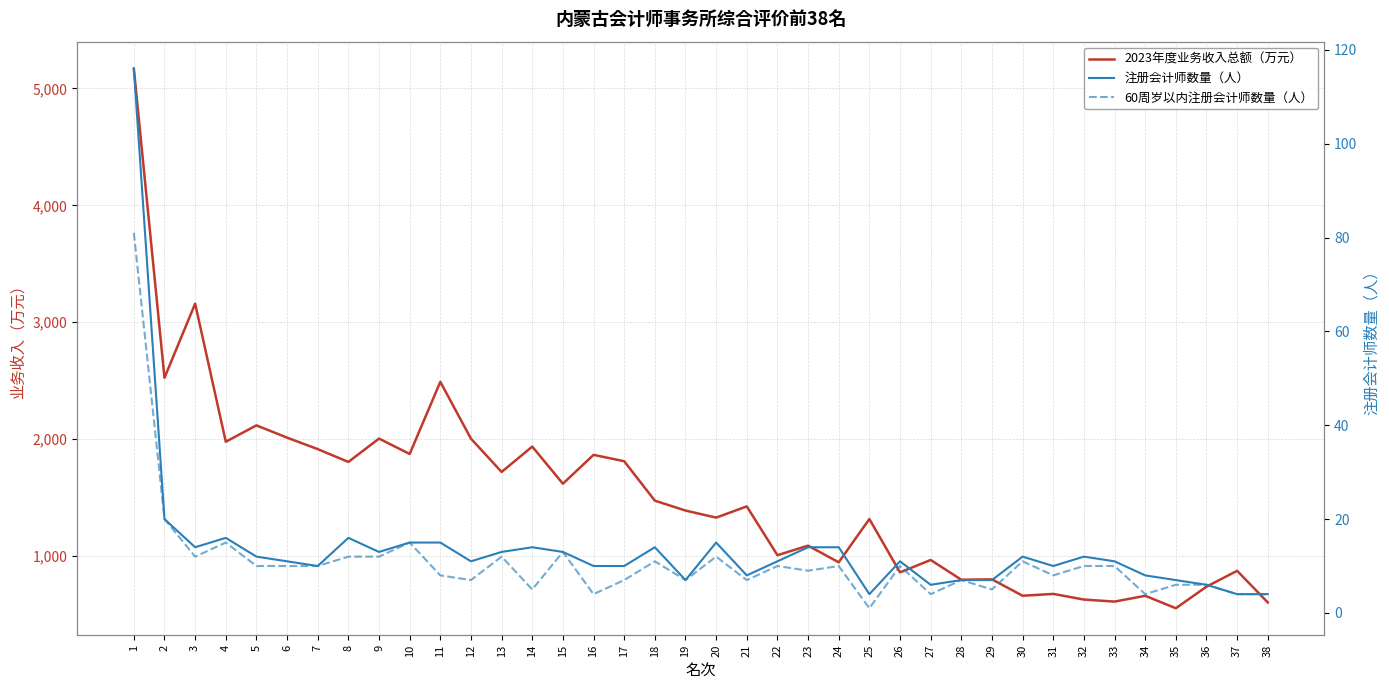

True or false: 60周岁以内注册会计师数量（人） has a value of 9.0 at 23.

True